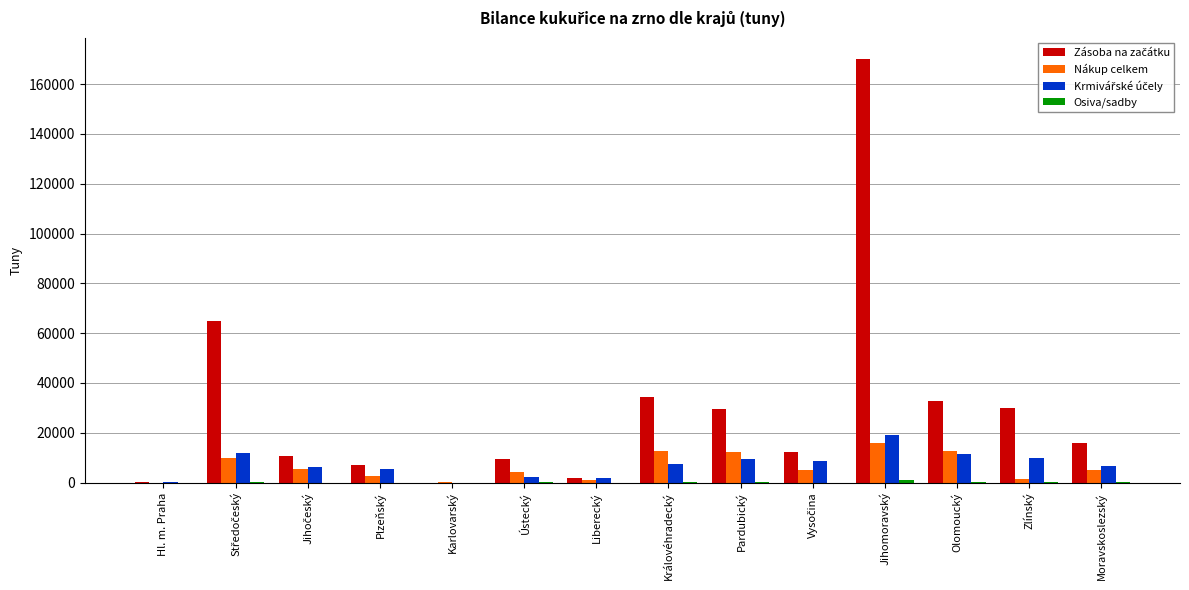

The value of Nákup celkem at Jihomoravský is 6946.5. True or false?

False